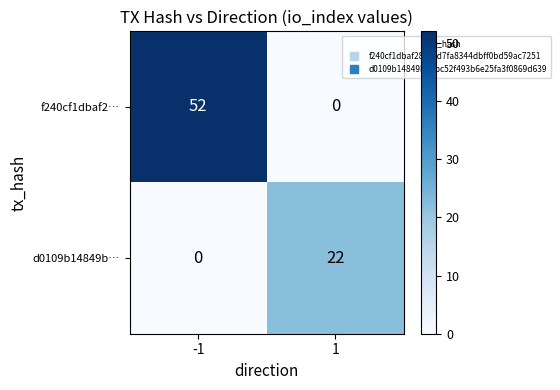

True or false: f240cf1dbaf2… has a value of 0 at 1.

True